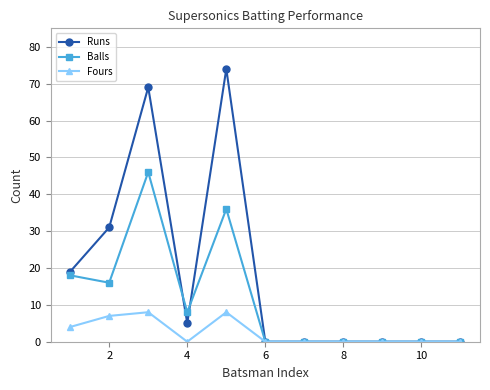

Which series has the largest range (max minus min)?

Runs